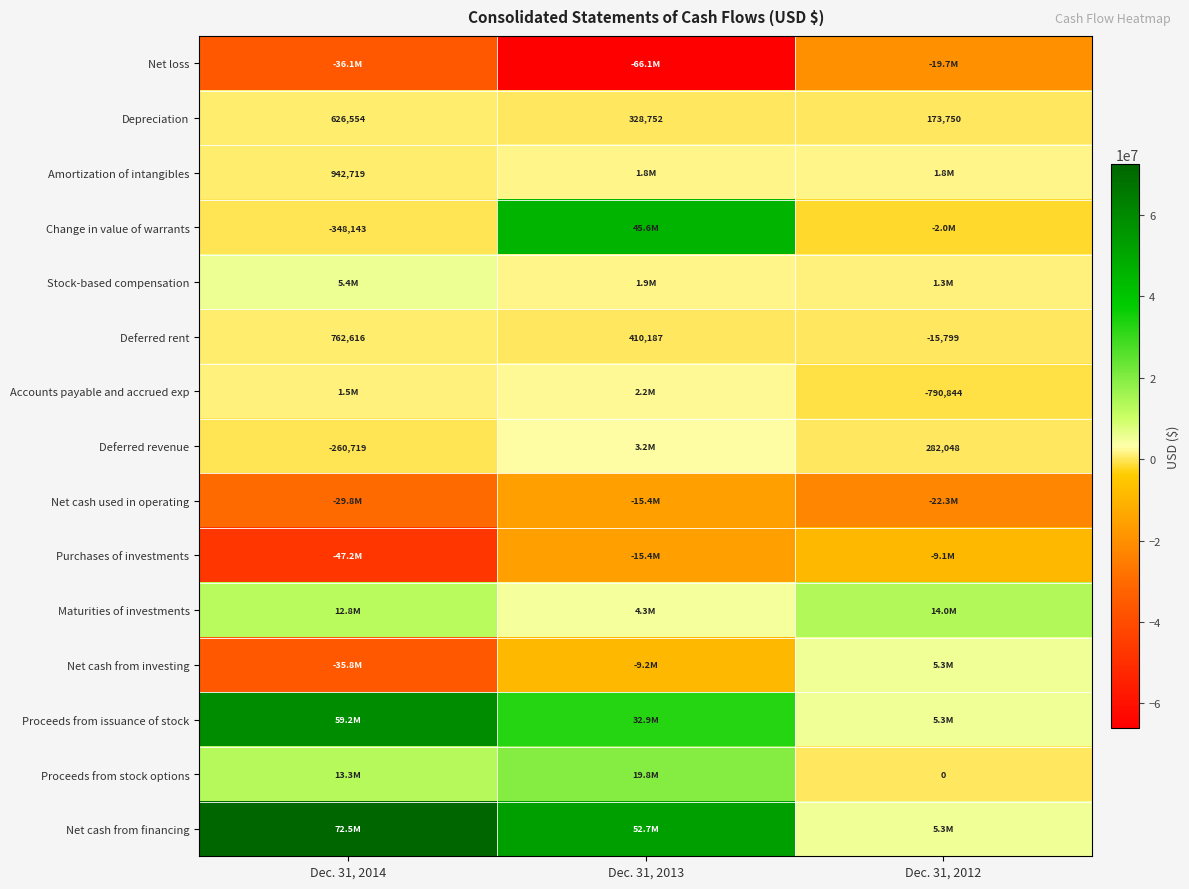

What is the total value across all series at Dec. 31, 2014?

17354286